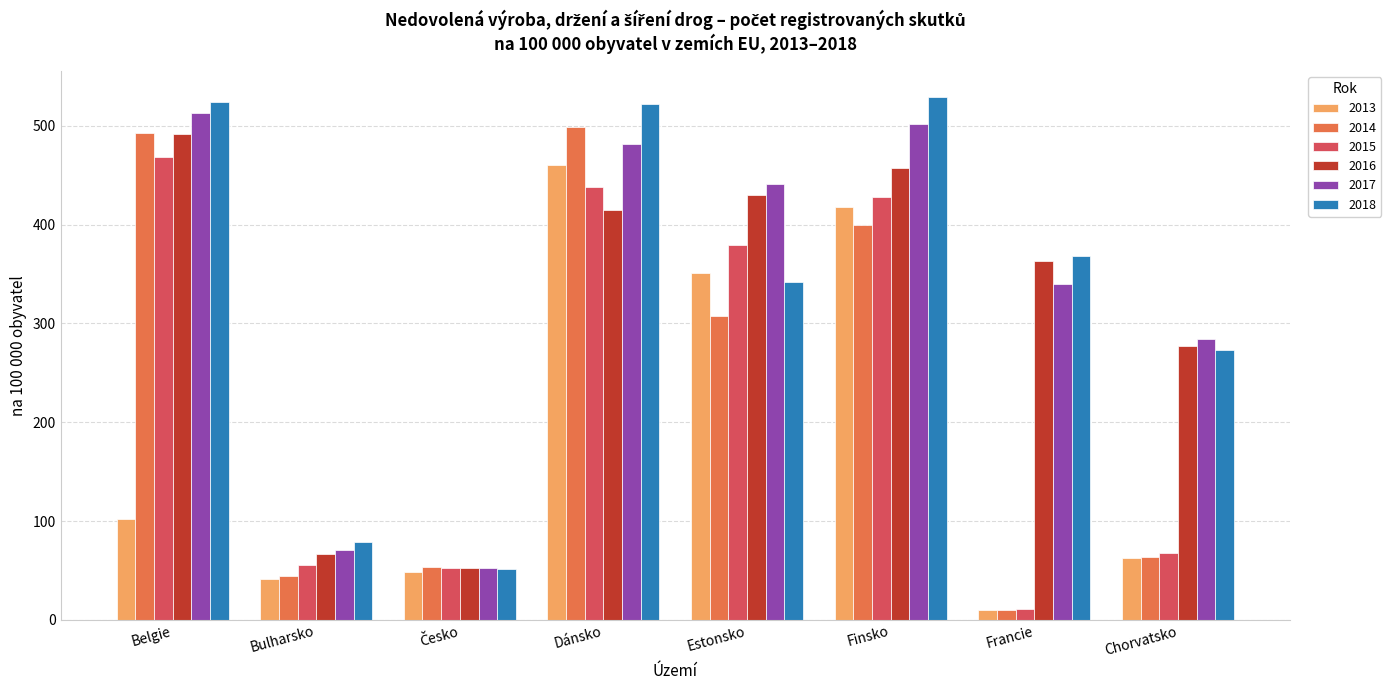

At which category is the sum across all series the highest?

Dánsko